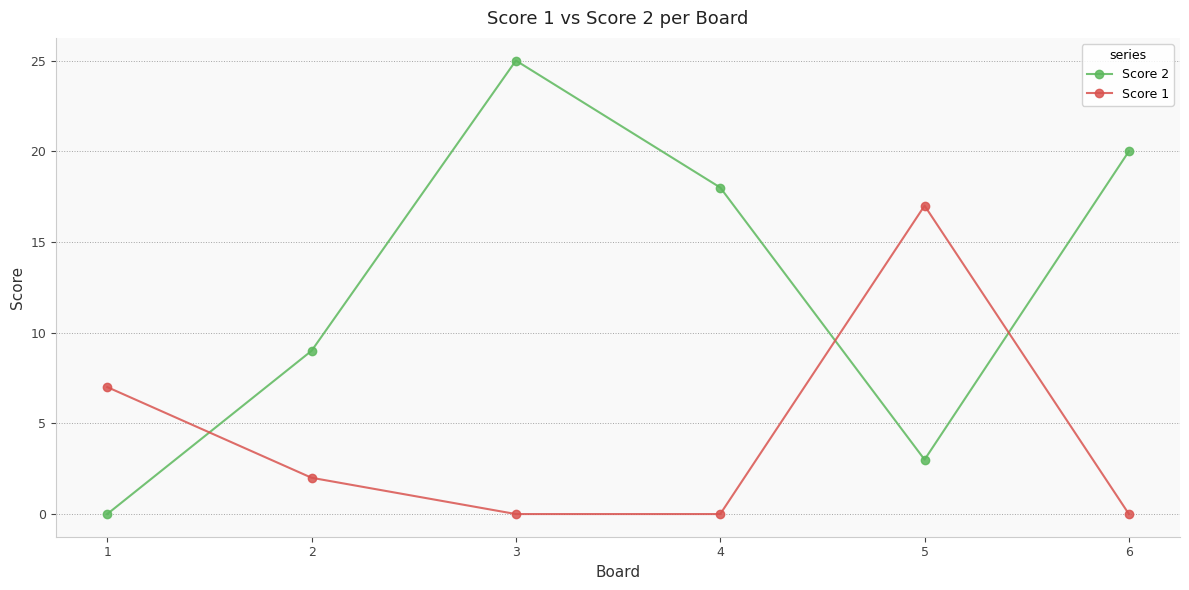

How many lines are shown in the chart?

2